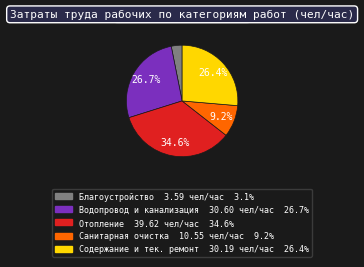

Is there any slice that represents more than half of the pie?

No